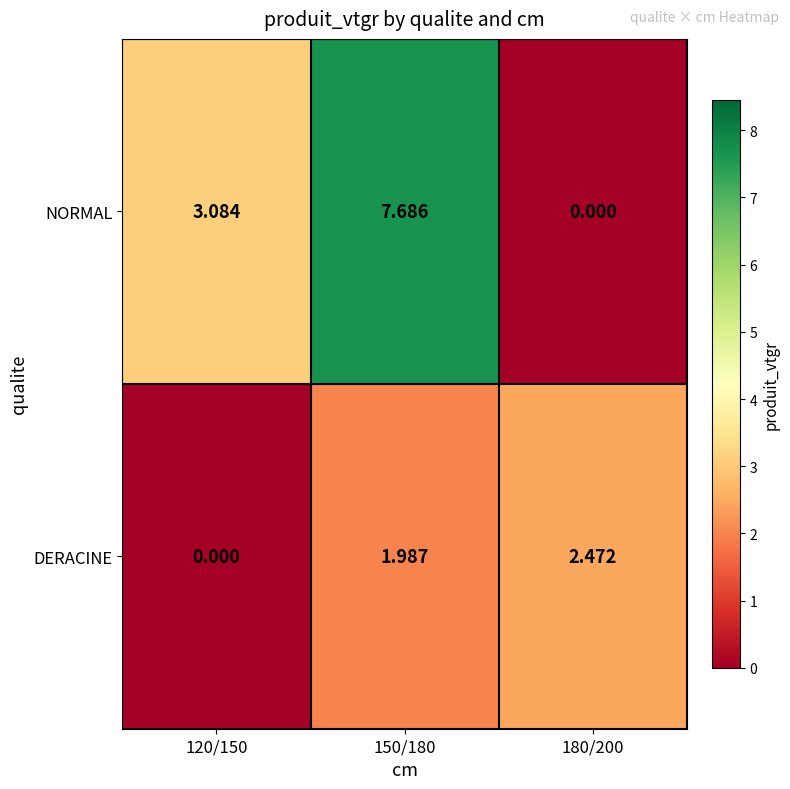

List the series in order of their overall mean, highest first.

NORMAL, DERACINE